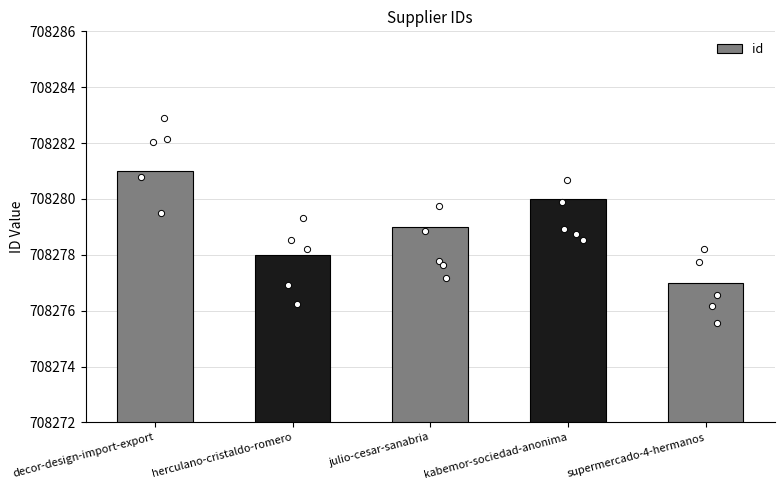

Approximately how many times larger is the value at decor-design-import-export compared to julio-cesar-sanabria?

1.0